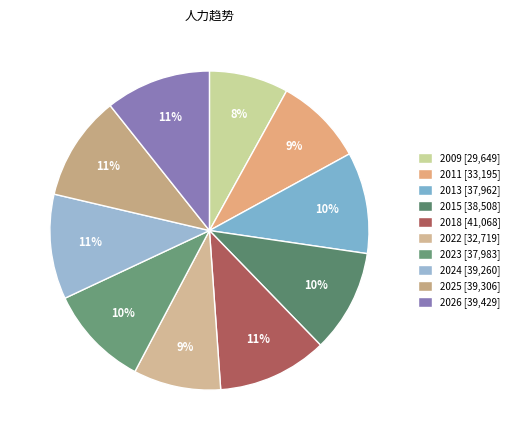

How many segments does this pie chart have?

10